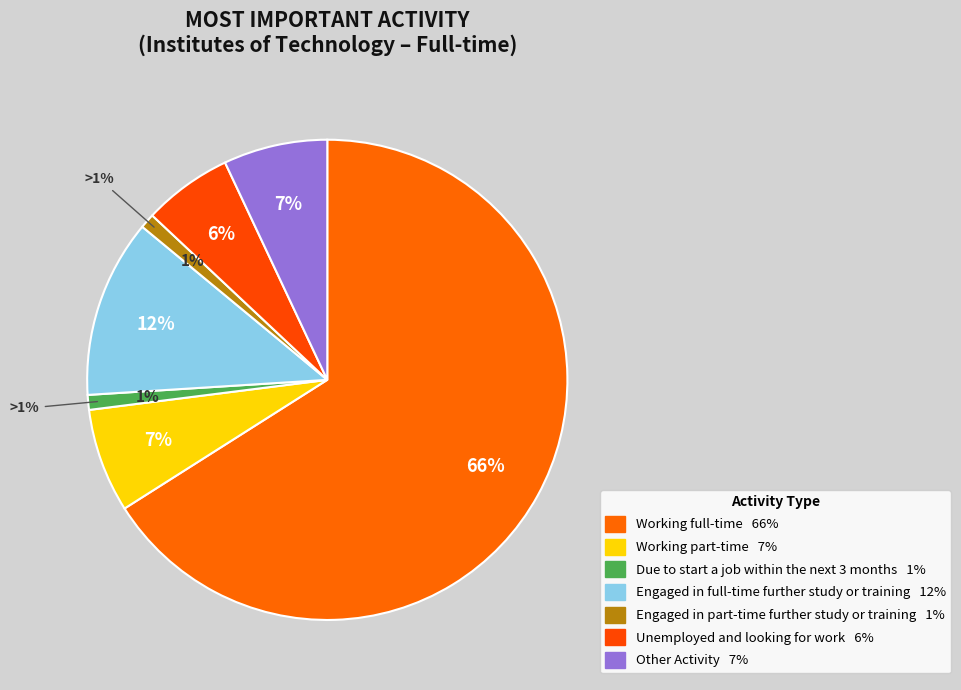

To the nearest percent, what is the average slice percentage?

14%